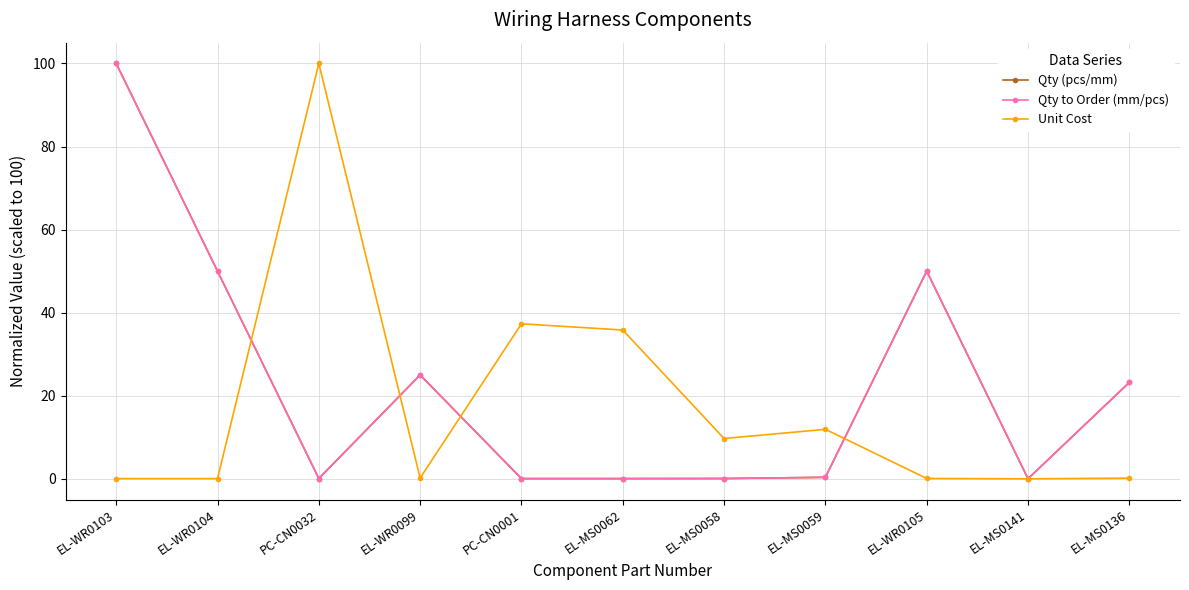

Does the chart display data point markers on the line(s)?

Yes